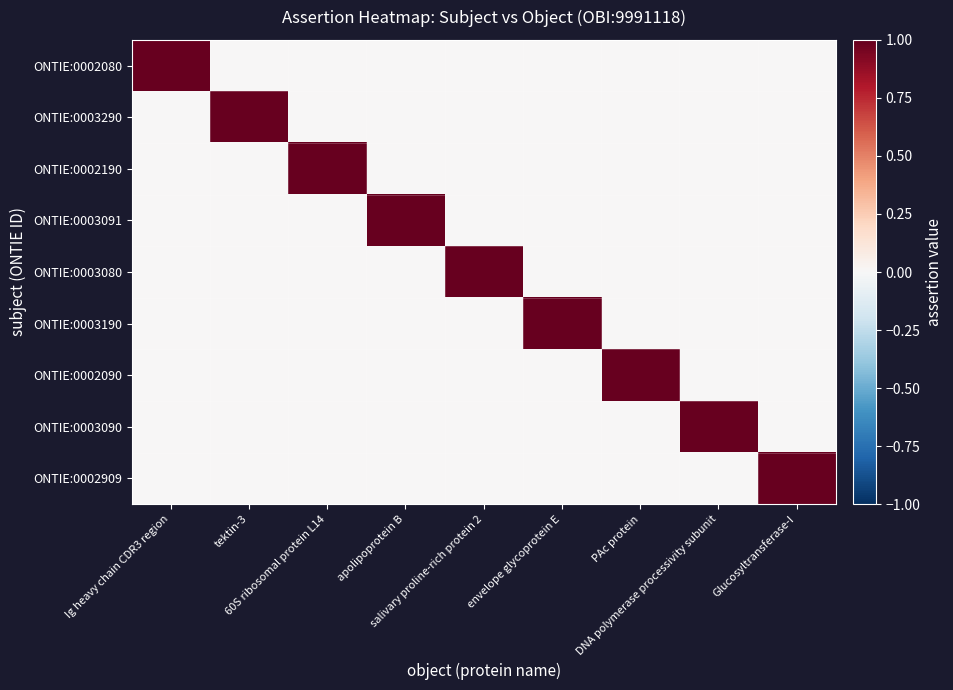

Which series has the largest range (max minus min)?

ONTIE:0002080